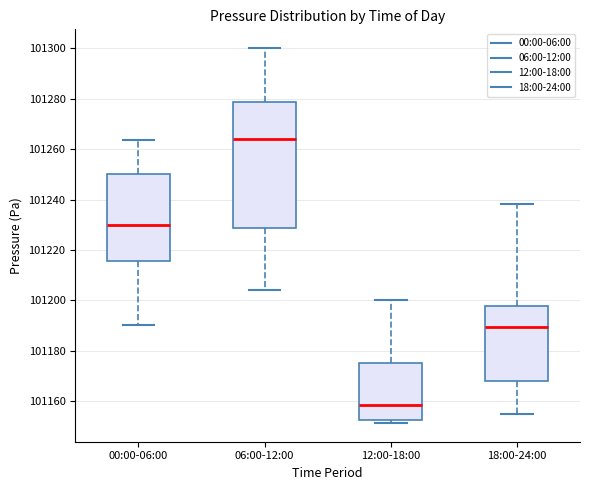

Which box has the highest median line?

06:00-12:00